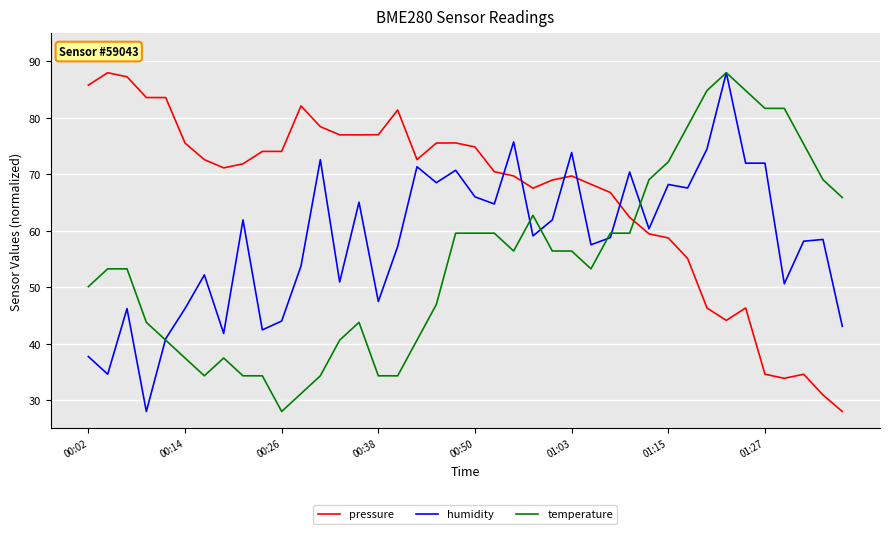

What is the lowest value of the humidity series?

28.0